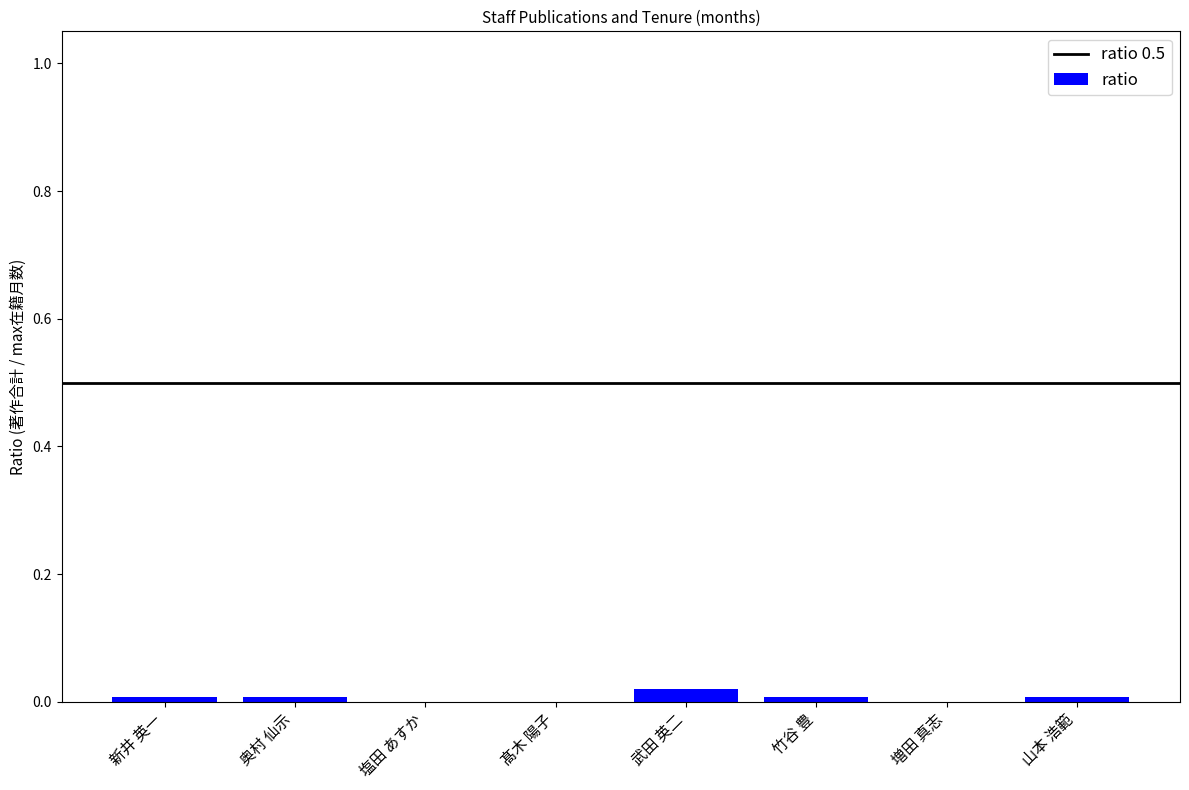

How many data points does each series have?

8